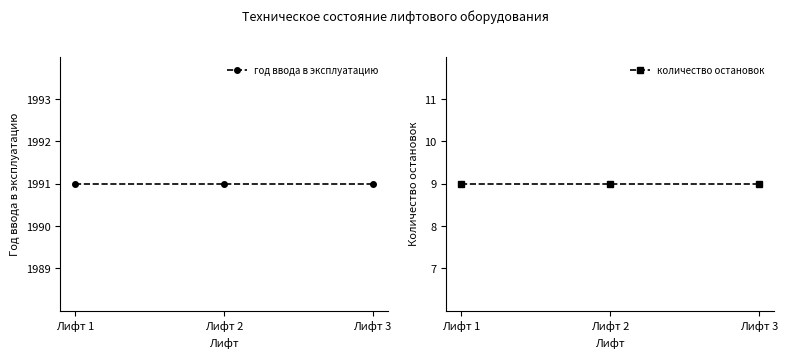

How many lines are shown in the chart?

2